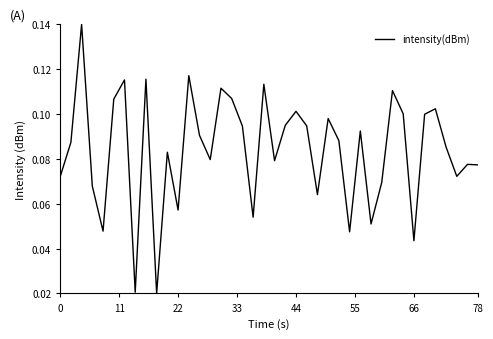

Is it true that the value at 78 is 0.0?

False